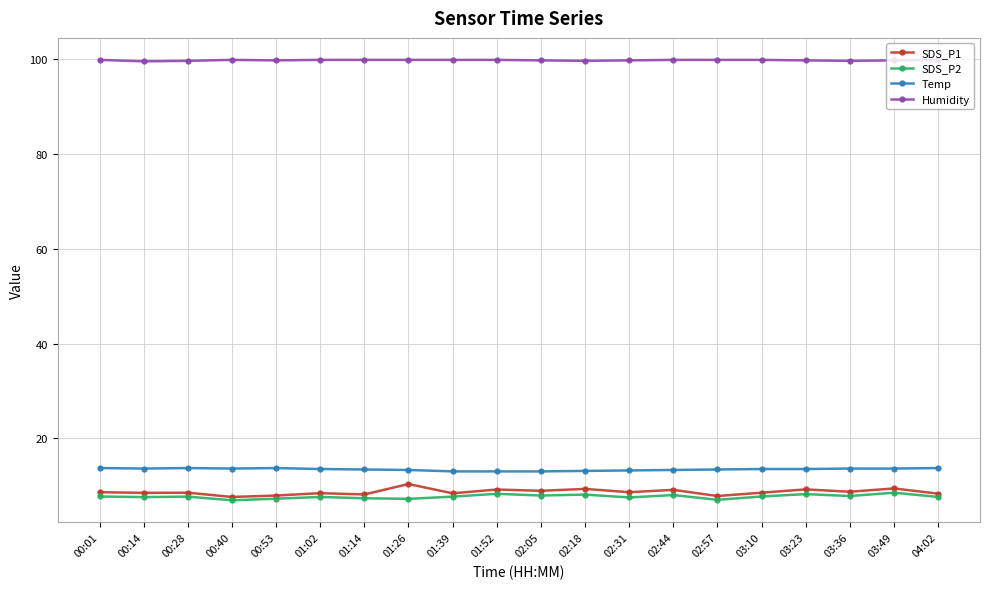

What is the sum of all SDS_P1 values?

173.3